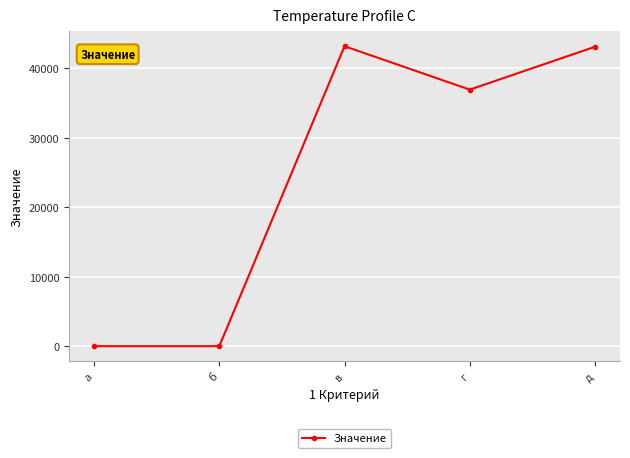

What is the greatest value displayed?

43207